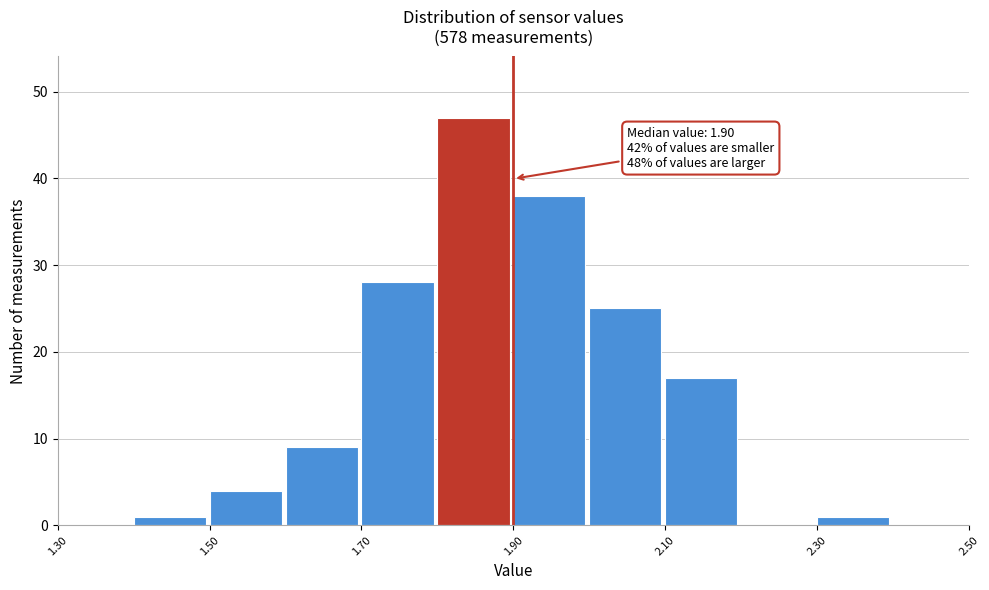

Over which range of the x-axis is the bar tallest?

1.8 to 1.9